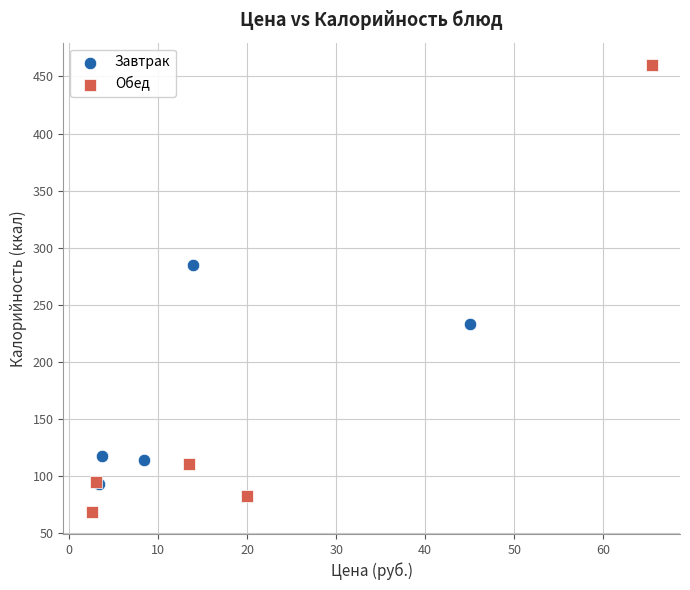

Which series contains the lowest Y value?

Обед